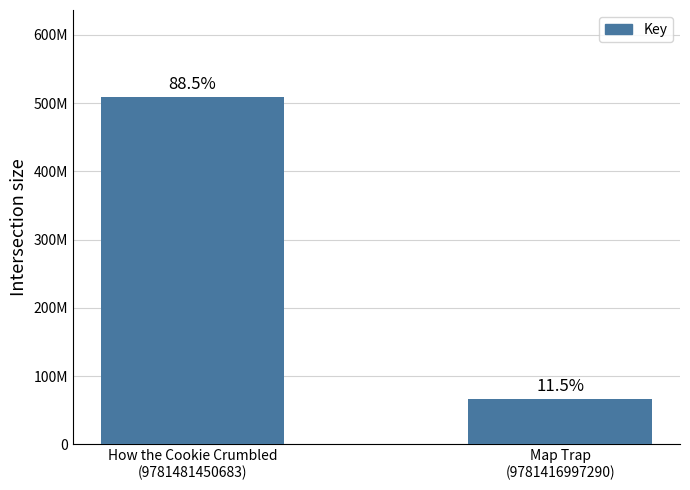

Does the chart contain any negative values?

No